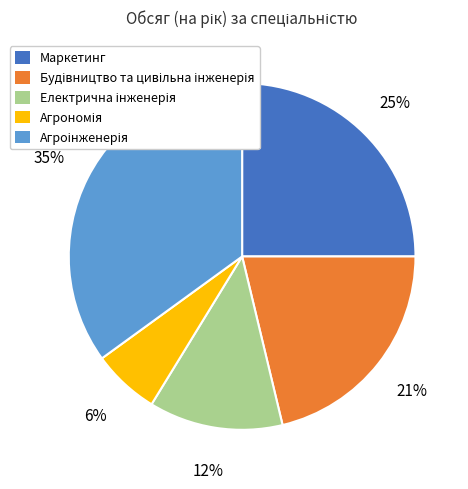

To the nearest percent, what is the average slice percentage?

20%